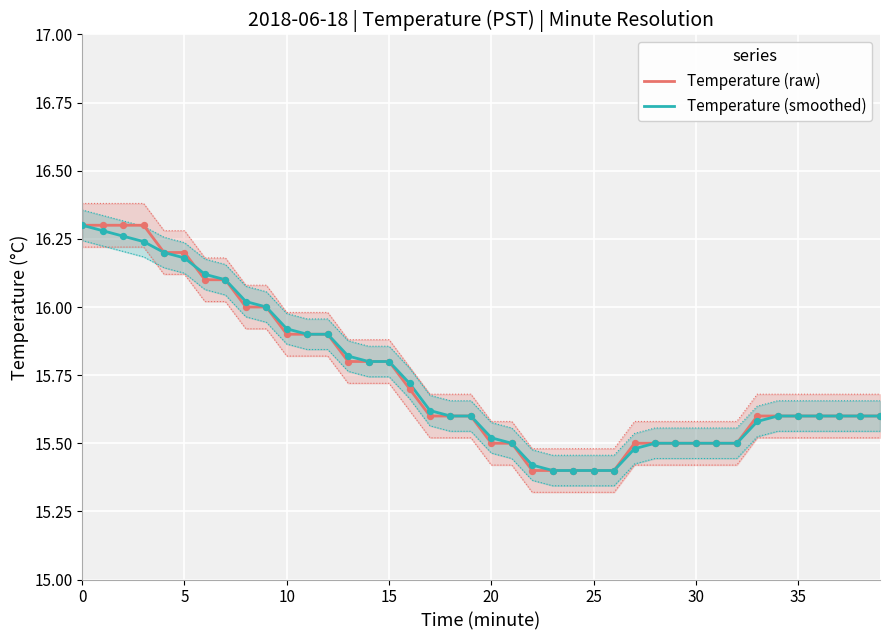

What are all the series names shown in the legend?

Temperature (raw), Temperature (smoothed)